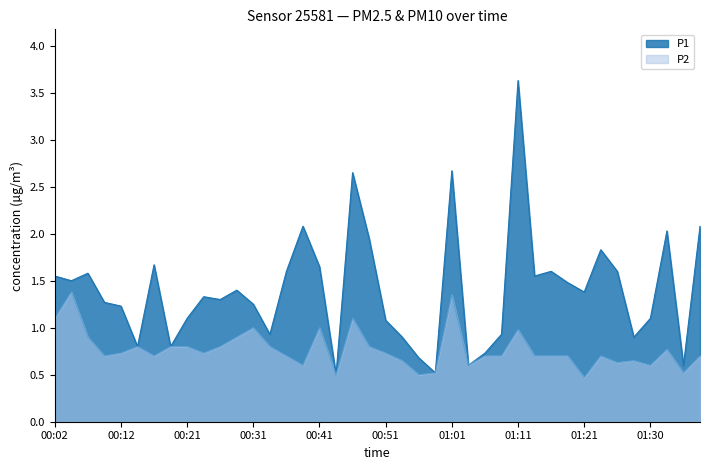

How many categories are shown in the chart?

40